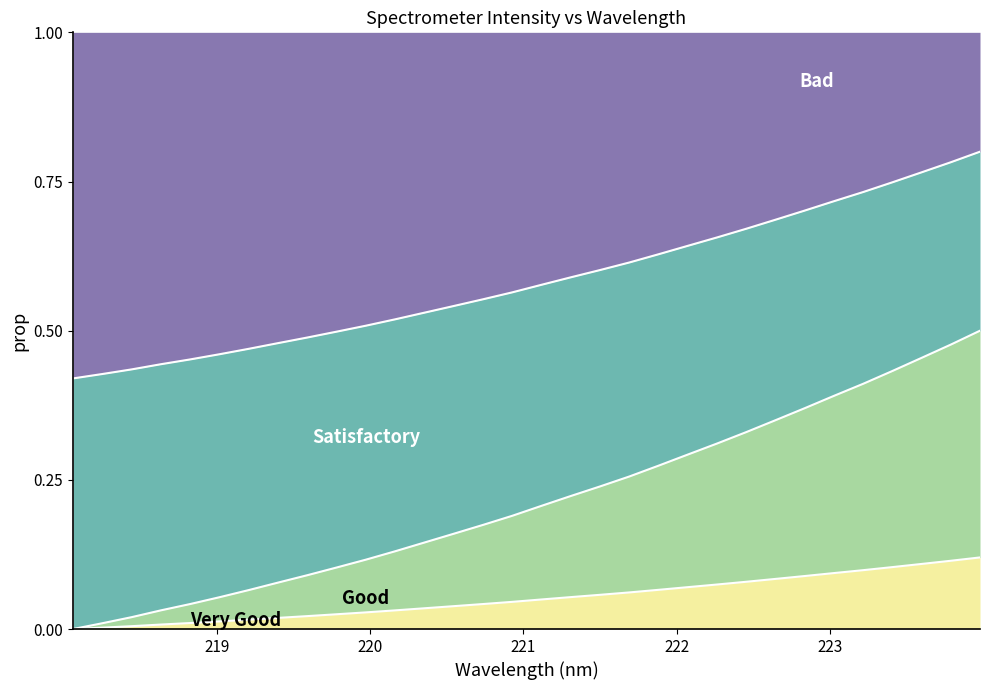

Does the chart display data point markers on the line(s)?

No